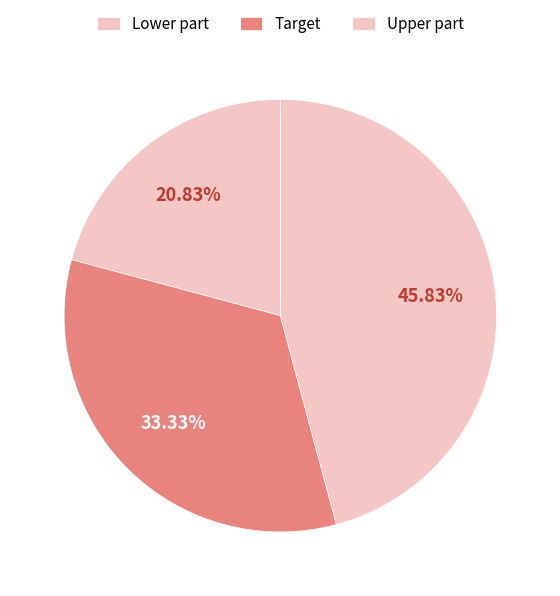

Count the number of slices in the pie.

3